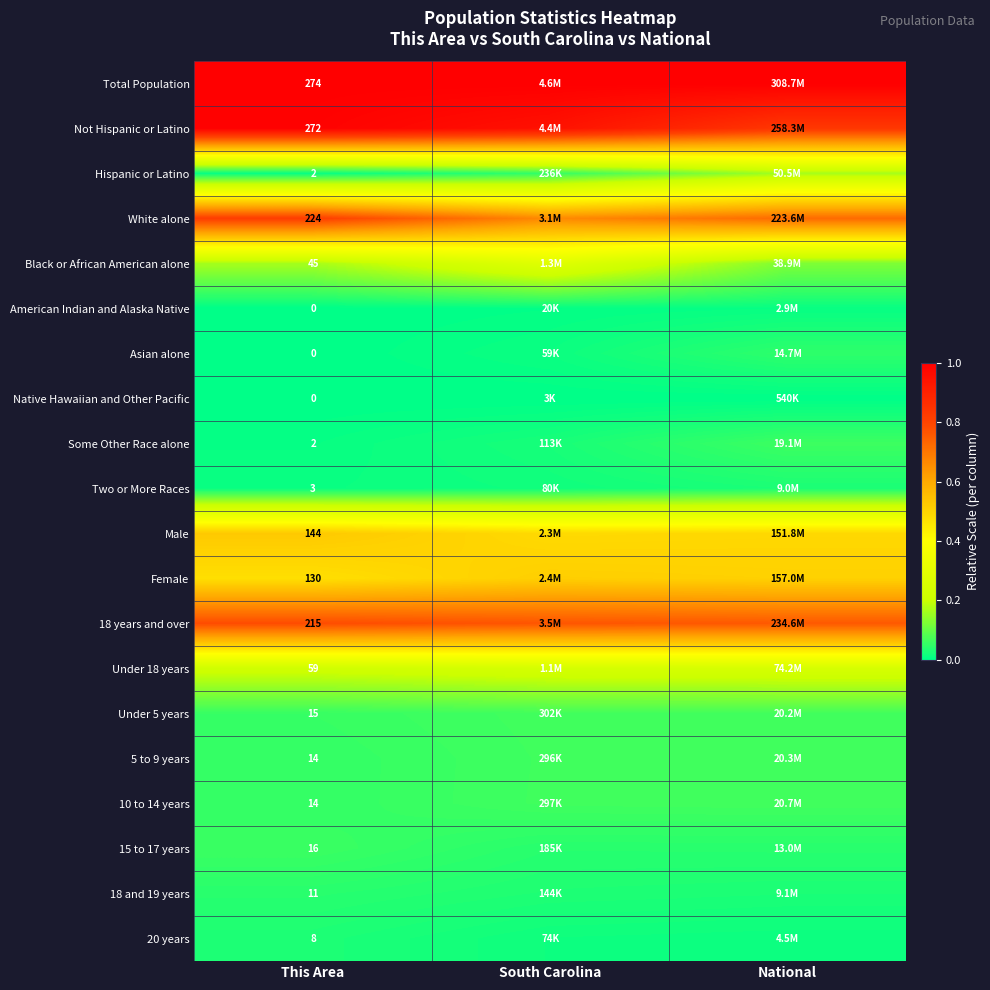

The Total Population series shows 1.0 at South Carolina. True or false?

True